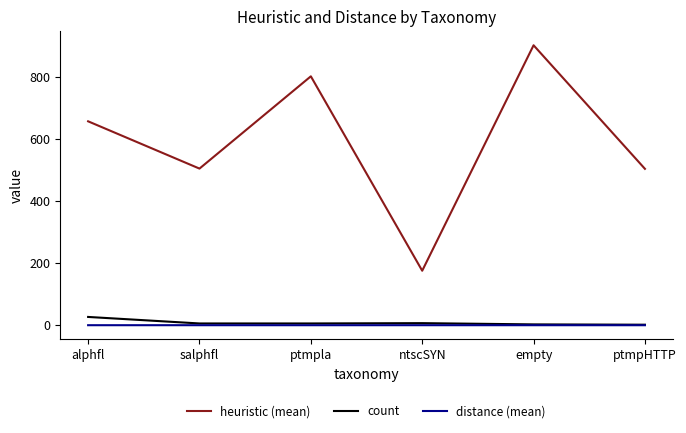

True or false: distance (mean) has more than 2 interior local peaks.

False